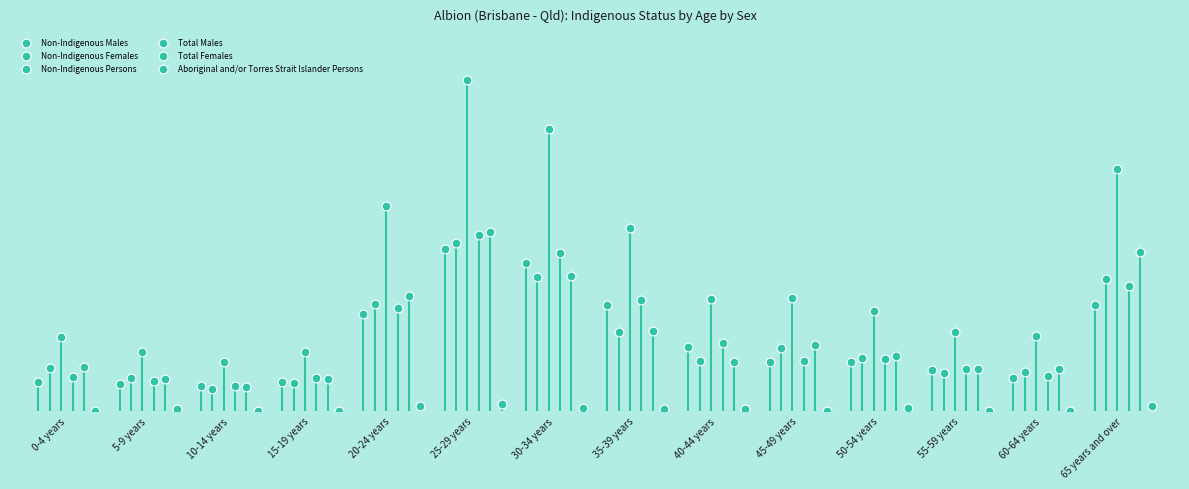

Which series contains the lowest Y value?

Aboriginal and/or Torres Strait Islander Persons